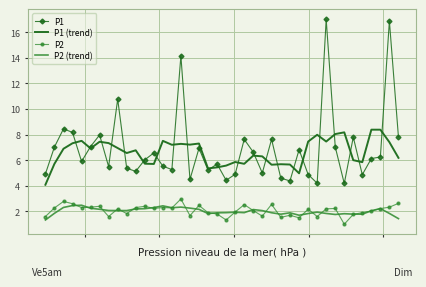

True or false: P1 and P2 intersect in this chart.

False